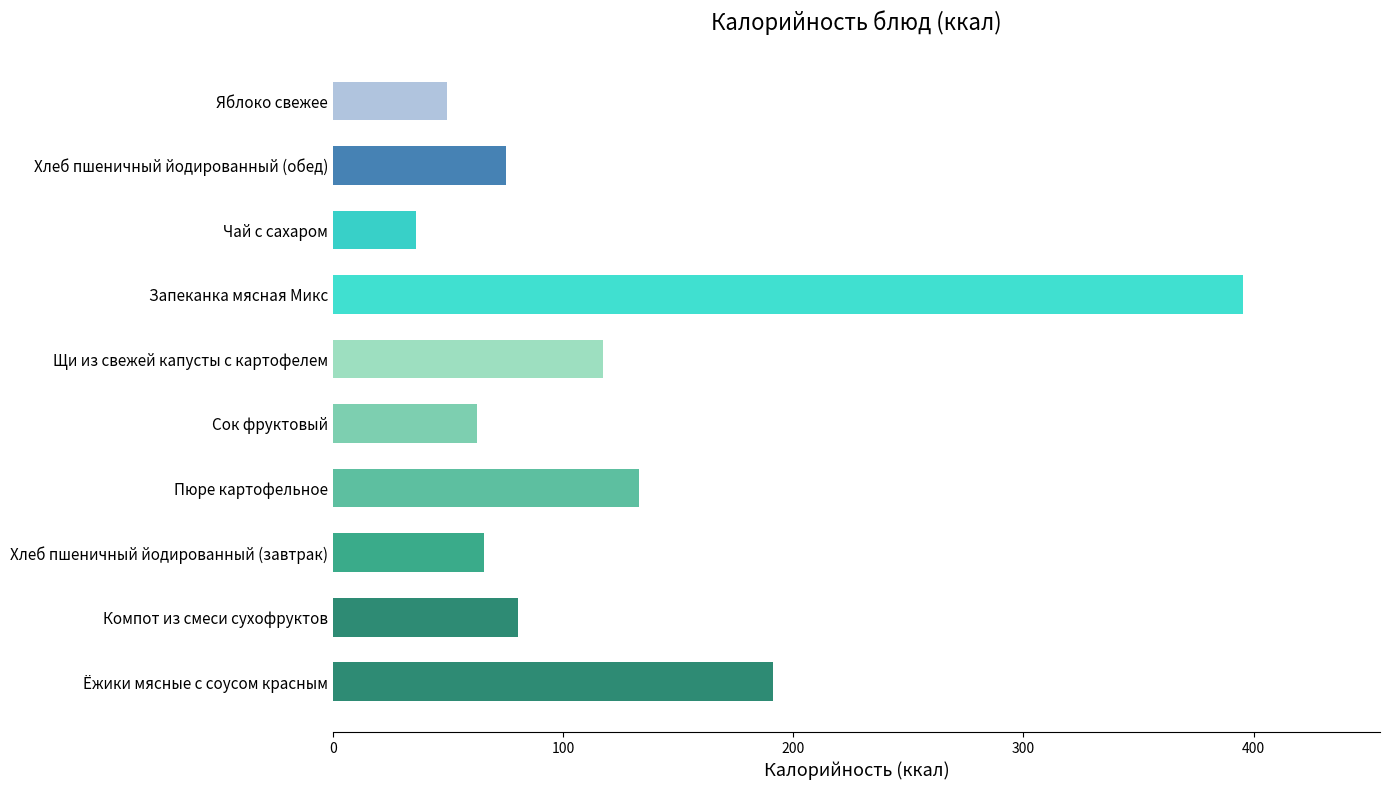

How many categories are shown in the chart?

10